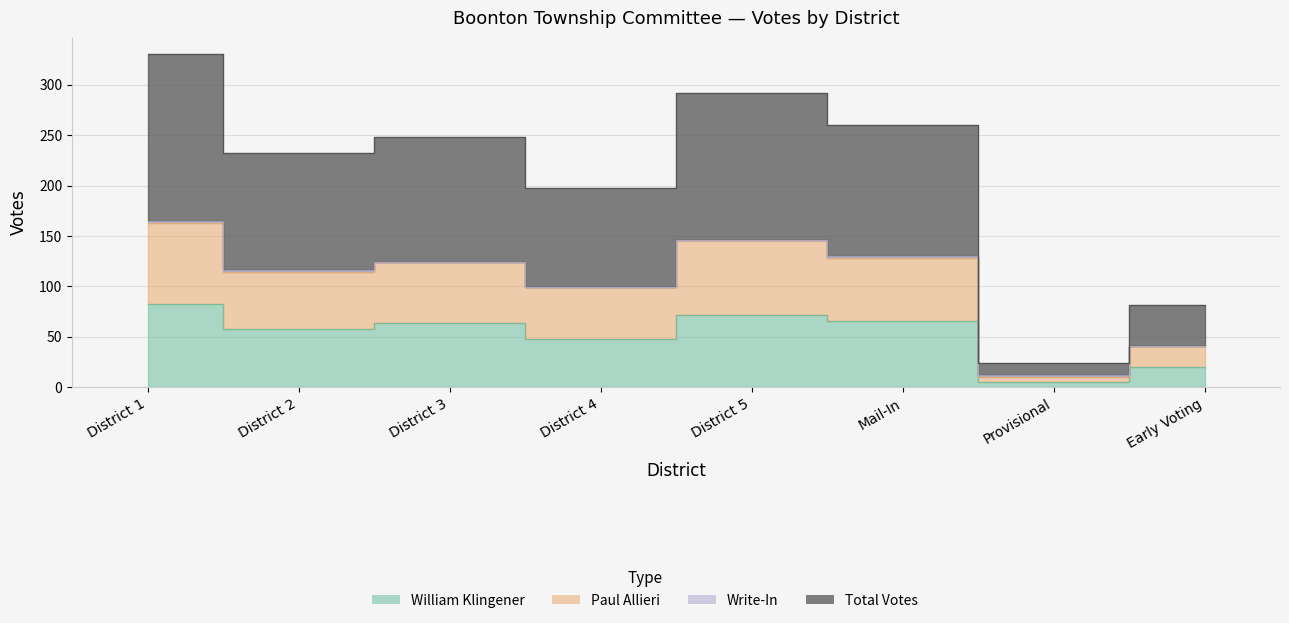

True or false: Paul Allieri has a value of 61 at Early Voting.

False